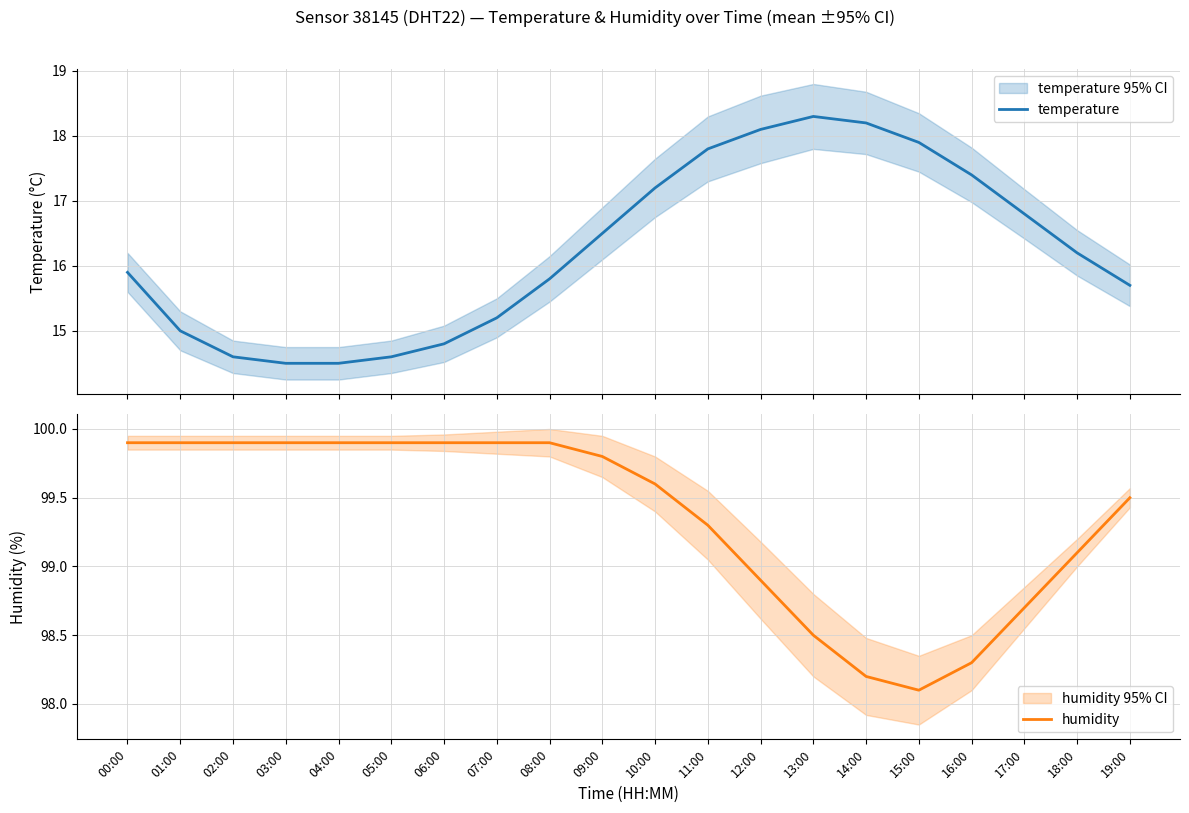

The humidity series shows 98.7 at 17:00. True or false?

True